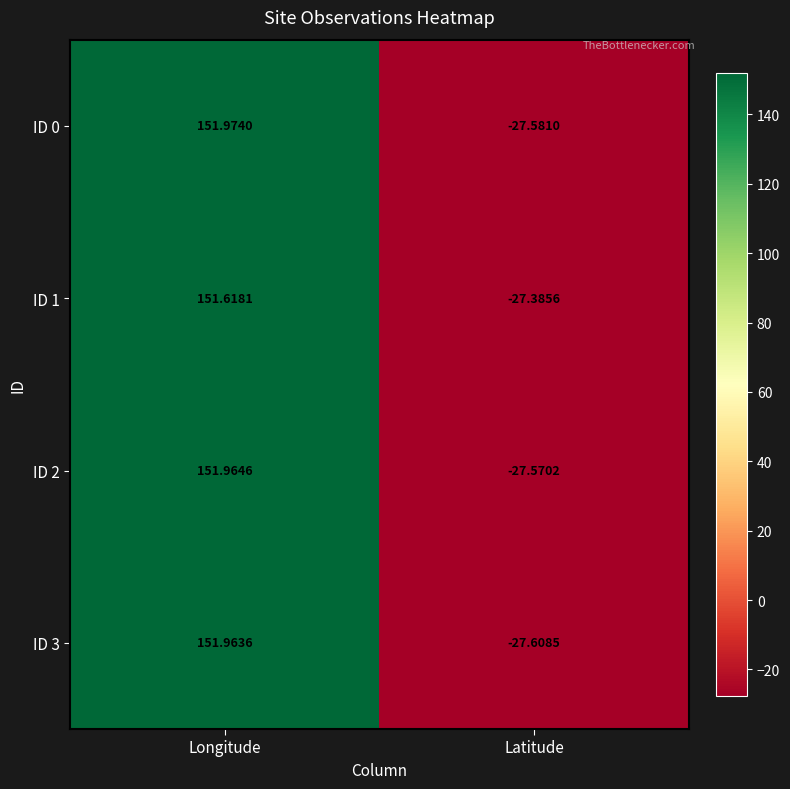

Where is ID 2 nearest to the value 62?

Latitude